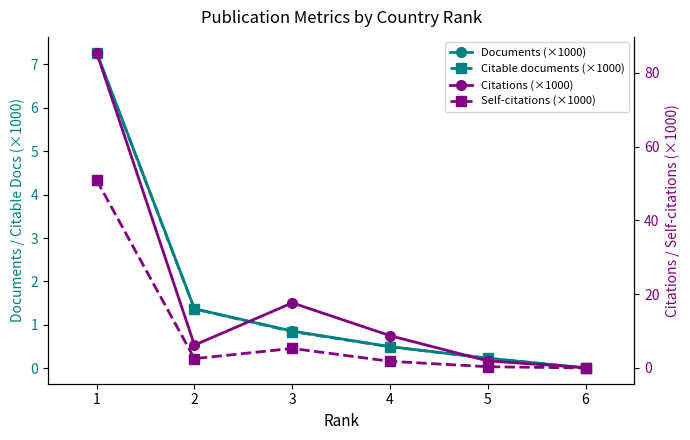

How many distinct data groups are displayed?

4